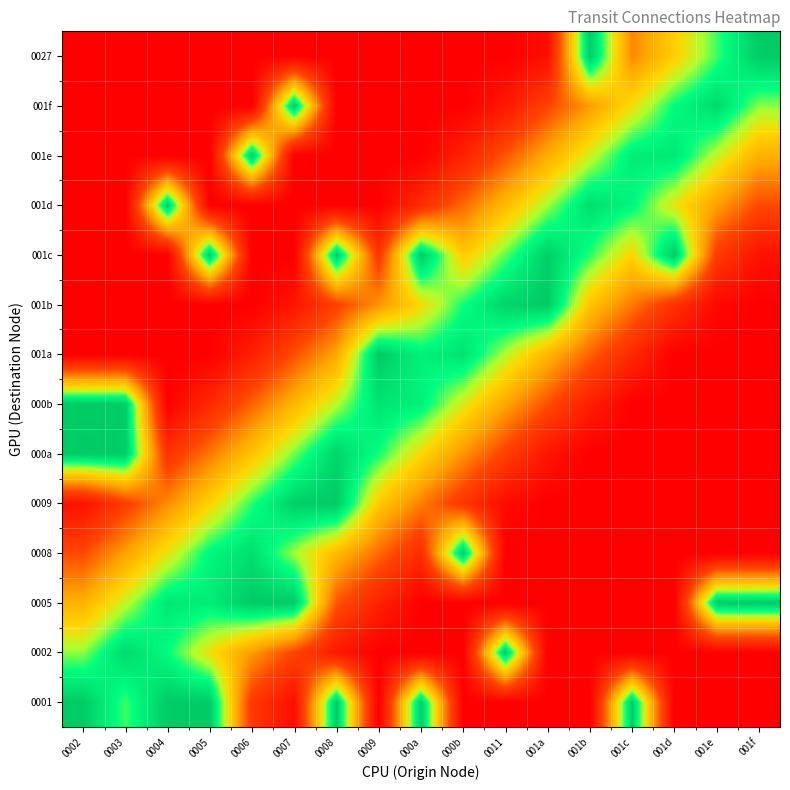

Reading left to right, what are all the values shown in this chart?

0001: 0002=1.0	0003=0.8	0004=1.0	0005=1.0	0006=0.2	0007=0.1	0008=1.0	0009=0.0	000a=1.0	000b=0.0	0011=0.0	001a=0.0	001b=0.0	001c=1.0	001d=0.0	001e=0.0	001f=0.0
0002: 0002=0.8	0003=1.0	0004=0.9	0005=0.7	0006=0.5	0007=0.3	0008=0.1	0009=0.0	000a=0.0	000b=0.0	0011=1.0	001a=0.0	001b=0.0	001c=0.0	001d=0.0	001e=0.0	001f=0.0
0005: 0002=0.5	0003=0.7	0004=0.9	0005=0.9	0006=1.0	0007=1.0	0008=0.3	0009=0.1	000a=0.0	000b=0.0	0011=0.0	001a=0.0	001b=0.0	001c=0.0	001d=0.0	001e=1.0	001f=1.0
0008: 0002=0.3	0003=0.5	0004=0.7	0005=0.9	0006=0.9	0007=0.8	0008=0.6	0009=0.4	000a=0.2	000b=1.0	0011=0.0	001a=0.0	001b=0.0	001c=0.0	001d=0.0	001e=0.0	001f=0.0
0009: 0002=0.1	0003=0.3	0004=0.5	0005=0.6	0006=0.8	0007=1.0	0008=1.0	0009=0.6	000a=0.4	000b=0.2	0011=0.0	001a=0.0	001b=0.0	001c=0.0	001d=0.0	001e=0.0	001f=0.0
000a: 0002=1.0	0003=1.0	0004=0.2	0005=0.4	0006=0.6	0007=0.8	0008=1.0	0009=0.8	000a=0.7	000b=0.5	0011=0.3	001a=0.1	001b=0.0	001c=0.0	001d=0.0	001e=0.0	001f=0.0
000b: 0002=1.0	0003=1.0	0004=0.0	0005=0.2	0006=0.4	0007=0.6	0008=0.7	0009=0.9	000a=0.9	000b=0.7	0011=0.5	001a=0.3	001b=0.1	001c=0.0	001d=0.0	001e=0.0	001f=0.0
001a: 0002=0.0	0003=0.0	0004=0.0	0005=0.0	0006=0.1	0007=0.3	0008=0.5	0009=1.0	000a=0.9	000b=0.9	0011=0.7	001a=0.6	001b=0.4	001c=0.2	001d=0.0	001e=0.0	001f=0.0
001b: 0002=0.0	0003=0.0	0004=0.0	0005=0.0	0006=0.0	0007=0.1	0008=0.3	0009=0.5	000a=0.7	000b=0.8	0011=1.0	001a=1.0	001b=0.6	001c=0.4	001d=0.2	001e=0.0	001f=0.0
001c: 0002=0.0	0003=0.0	0004=0.0	0005=1.0	0006=0.0	0007=0.0	0008=1.0	0009=0.2	000a=1.0	000b=0.6	0011=0.8	001a=1.0	001b=0.8	001c=0.6	001d=1.0	001e=0.3	001f=0.1
001d: 0002=0.0	0003=0.0	0004=1.0	0005=0.0	0006=0.0	0007=0.0	0008=0.0	0009=0.0	000a=0.2	000b=0.4	0011=0.6	001a=0.8	001b=0.9	001c=0.9	001d=0.7	001e=0.5	001f=0.3
001e: 0002=0.0	0003=0.0	0004=0.0	0005=0.0	0006=1.0	0007=0.0	0008=0.0	0009=0.0	000a=0.0	000b=0.1	0011=0.3	001a=0.5	001b=0.7	001c=0.9	001d=0.9	001e=0.7	001f=0.5
001f: 0002=0.0	0003=0.0	0004=0.0	0005=0.0	0006=0.0	0007=1.0	0008=0.0	0009=0.0	000a=0.0	000b=0.0	0011=0.1	001a=0.3	001b=0.5	001c=0.7	001d=0.9	001e=1.0	001f=0.8
0027: 0002=0.0	0003=0.0	0004=0.0	0005=0.0	0006=0.0	0007=0.0	0008=0.0	0009=0.0	000a=0.0	000b=0.0	0011=0.0	001a=0.1	001b=1.0	001c=0.4	001d=0.6	001e=0.8	001f=1.0